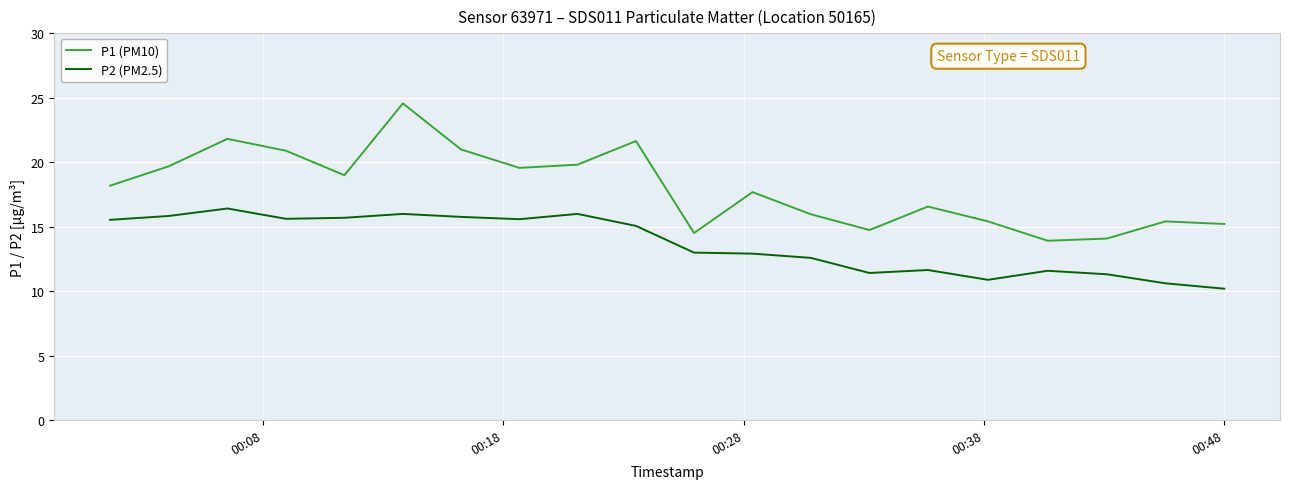

What is the difference between the maximum and minimum values in the P2 (PM2.5) series?

6.2